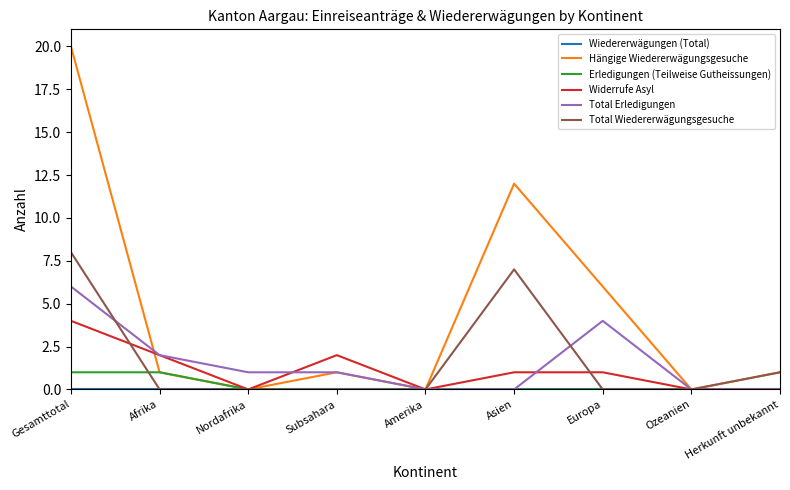

What position from the right is Gesamttotal?

9